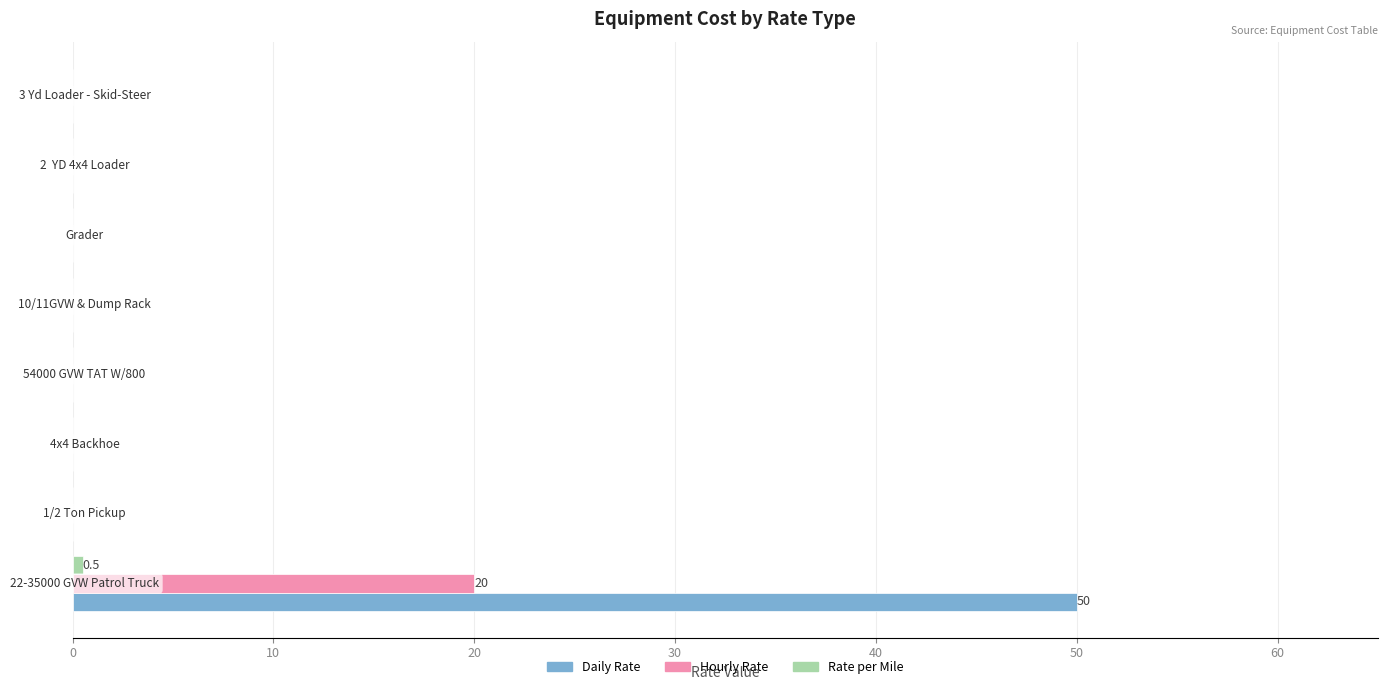

Which series has the largest total across all categories?

Daily Rate